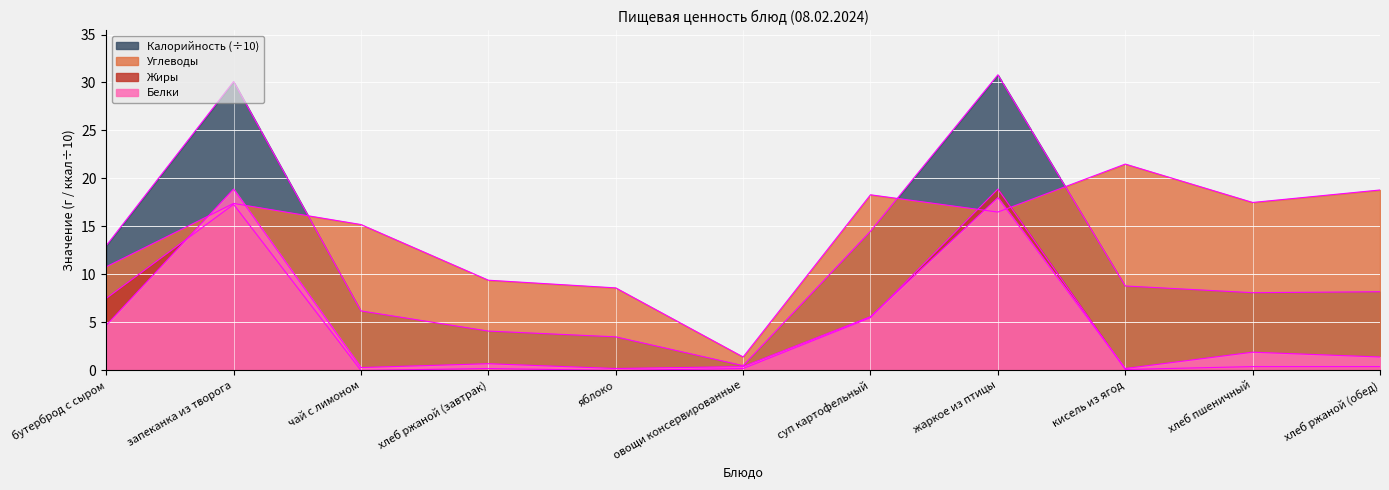

The value of Жиры at хлеб пшеничный is 0.6. True or false?

False